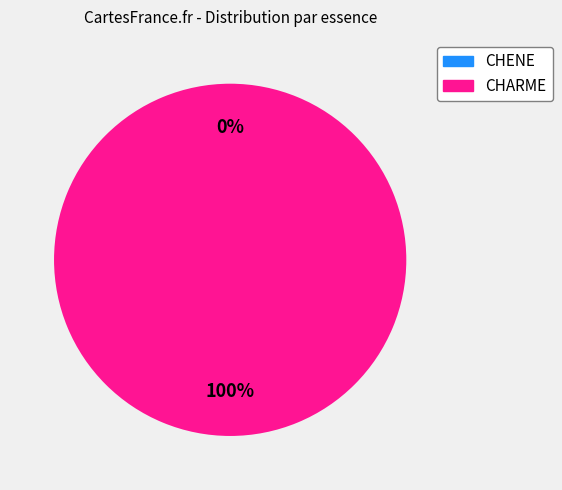

Which slice is the largest?

CHARME (cm=4)